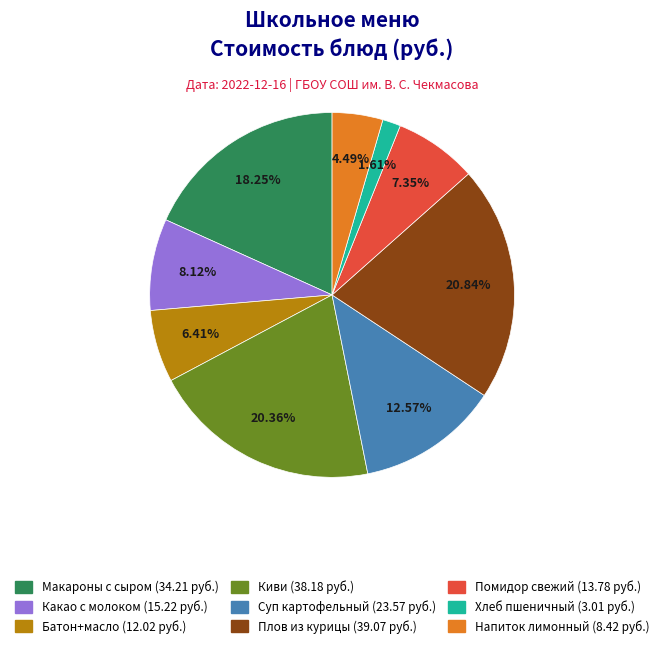

Is there any slice that represents more than half of the pie?

No